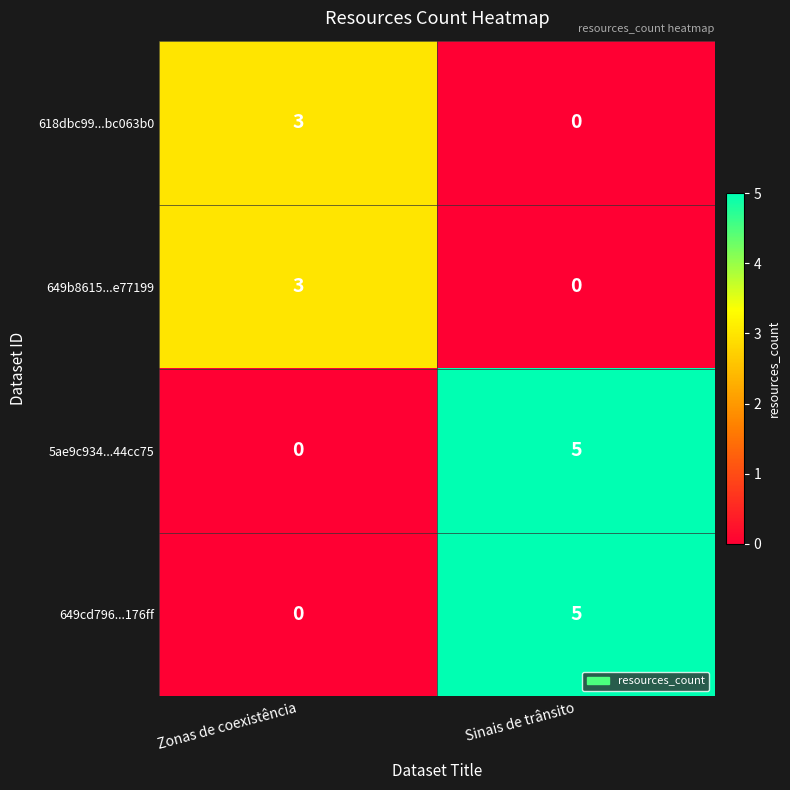

What is the sum of the 5ae9c934...44cc75 values at Sinais de trânsito and Zonas de coexistência?

5